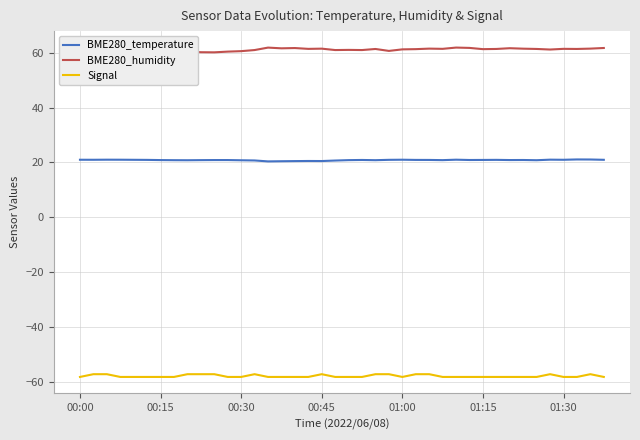

Reading left to right, what are all the values shown in this chart?

BME280_temperature: 21.0	21.0	21.0	21.0	21.0	20.9	20.9	20.8	20.8	20.9	20.9	20.9	20.8	20.7	20.4	20.5	20.5	20.6	20.5	20.7	20.9	20.9	20.8	21.0	21.0	20.9	20.9	20.9	21.0	20.9	20.9	21.0	20.9	20.9	20.8	21.0	21.0	21.1	21.1	21.0
BME280_humidity: 60.3	60.3	60.2	60.3	60.0	60.0	60.3	60.1	60.5	60.1	60.1	60.3	60.5	60.9	61.8	61.5	61.6	61.3	61.4	60.9	61.0	60.9	61.3	60.6	61.1	61.2	61.4	61.3	61.8	61.7	61.2	61.3	61.6	61.4	61.3	61.1	61.3	61.3	61.4	61.6
Signal: -58.0	-57.0	-57.0	-58.0	-58.0	-58.0	-58.0	-58.0	-57.0	-57.0	-57.0	-58.0	-58.0	-57.0	-58.0	-58.0	-58.0	-58.0	-57.0	-58.0	-58.0	-58.0	-57.0	-57.0	-58.0	-57.0	-57.0	-58.0	-58.0	-58.0	-58.0	-58.0	-58.0	-58.0	-58.0	-57.0	-58.0	-58.0	-57.0	-58.0